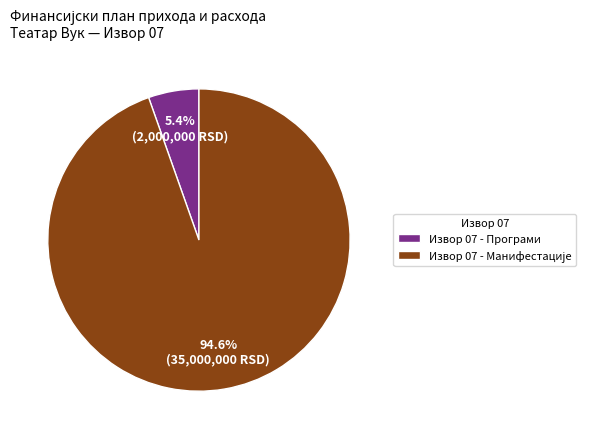

Is there a majority slice in this chart?

Yes